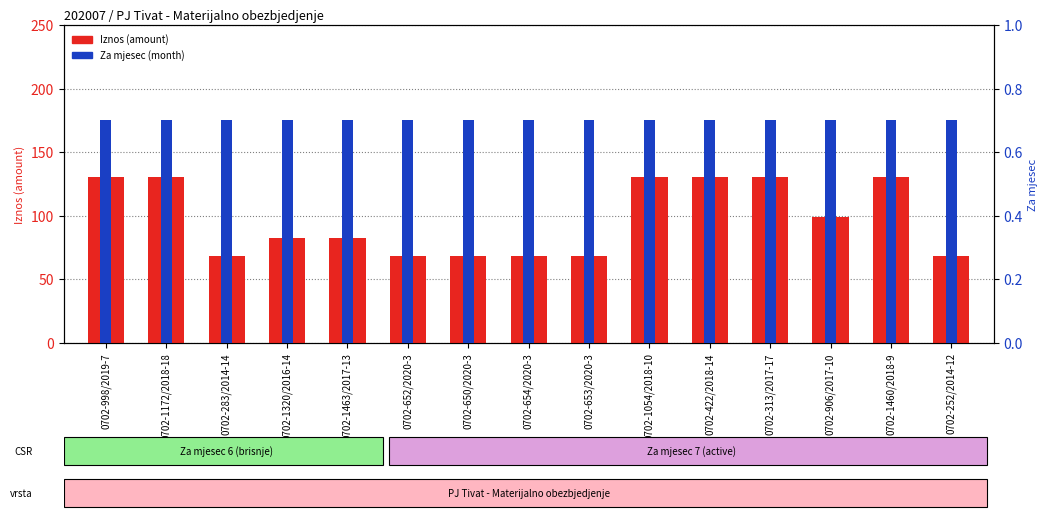

Are the bars horizontal?

No